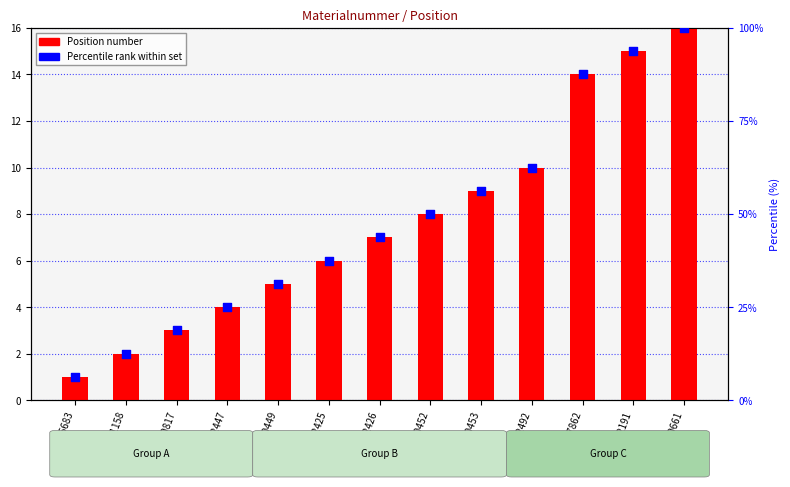

Is the value of Position at 20002447 greater than the value of Percentile rank at M57862?

No